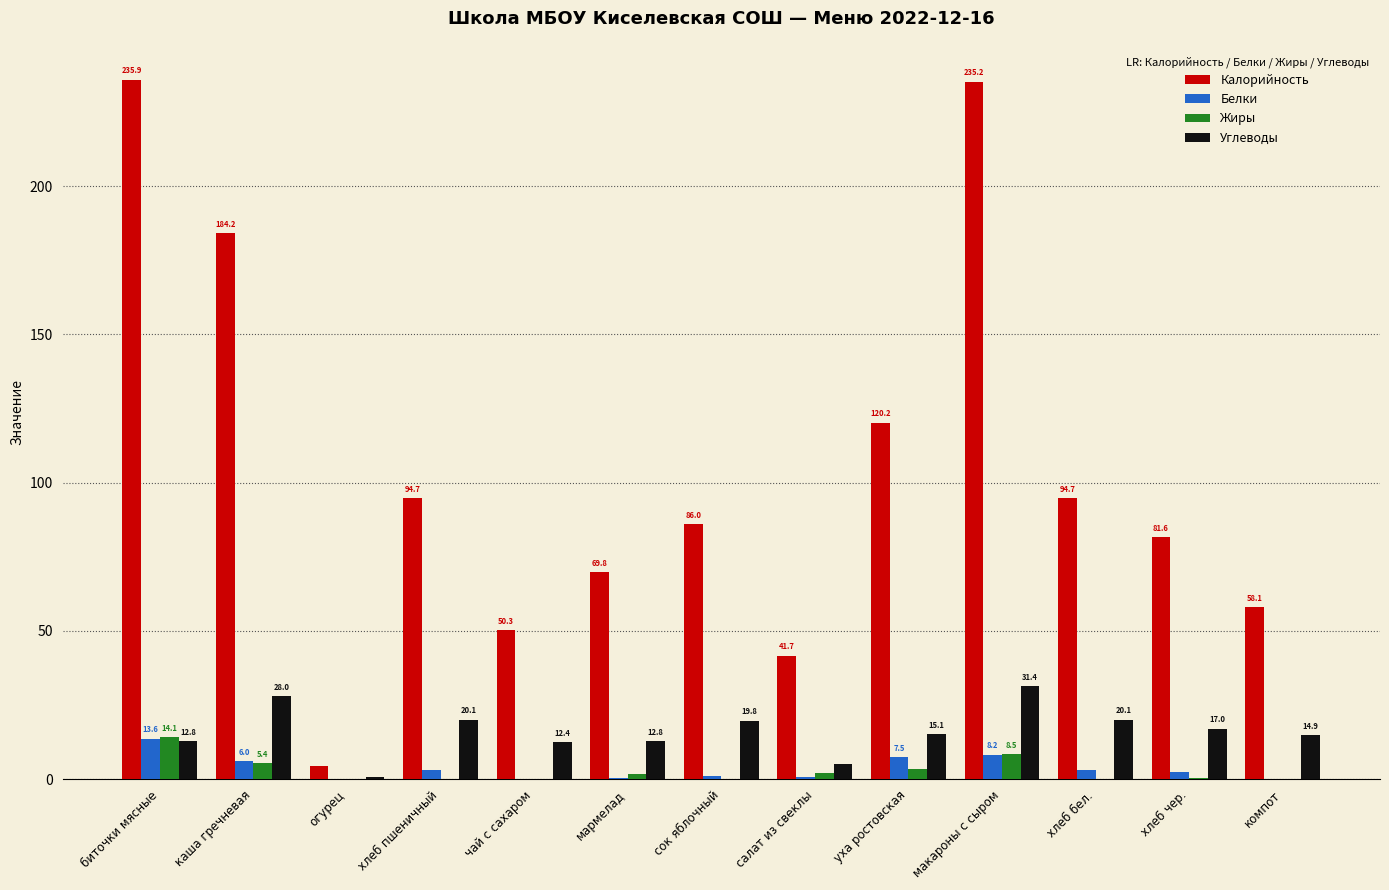

Which series has the widest spread of values?

Калорийность